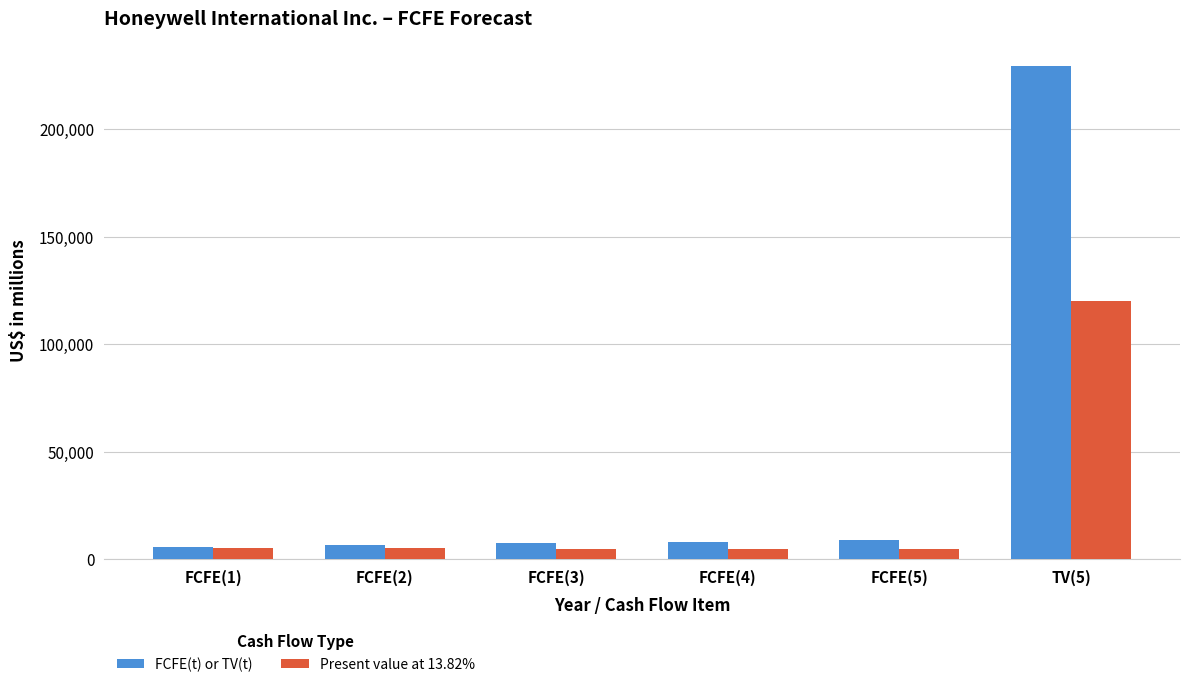

What is the sum of all Present value at 13.82% values?

144780